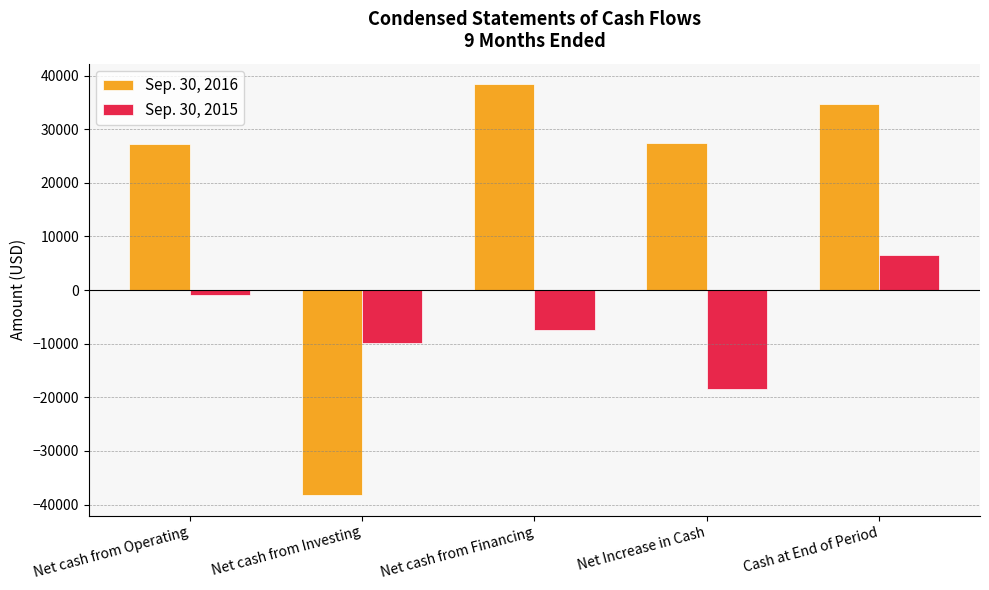

Is it true that Sep. 30, 2015 equals -7443 at Net cash from Financing?

True